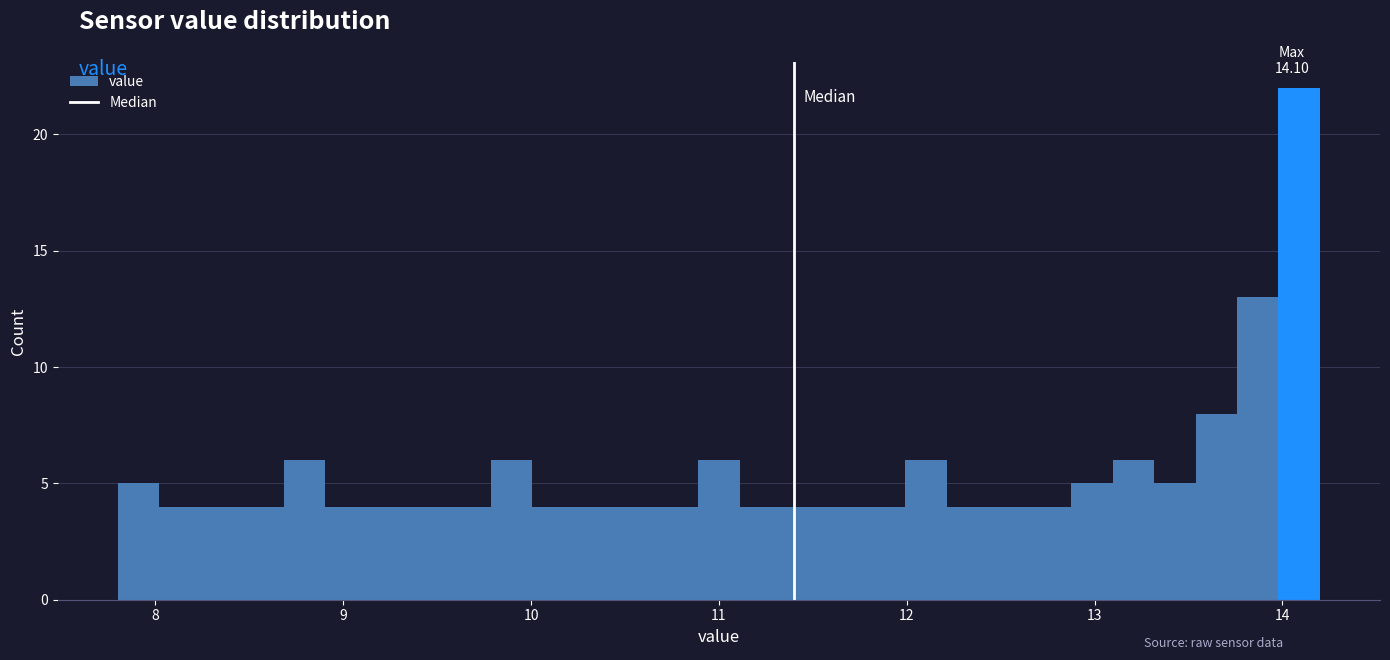

Around what value on the x-axis is the tallest bar? Give the approximate position of its centre, as read against the axis.

14.1